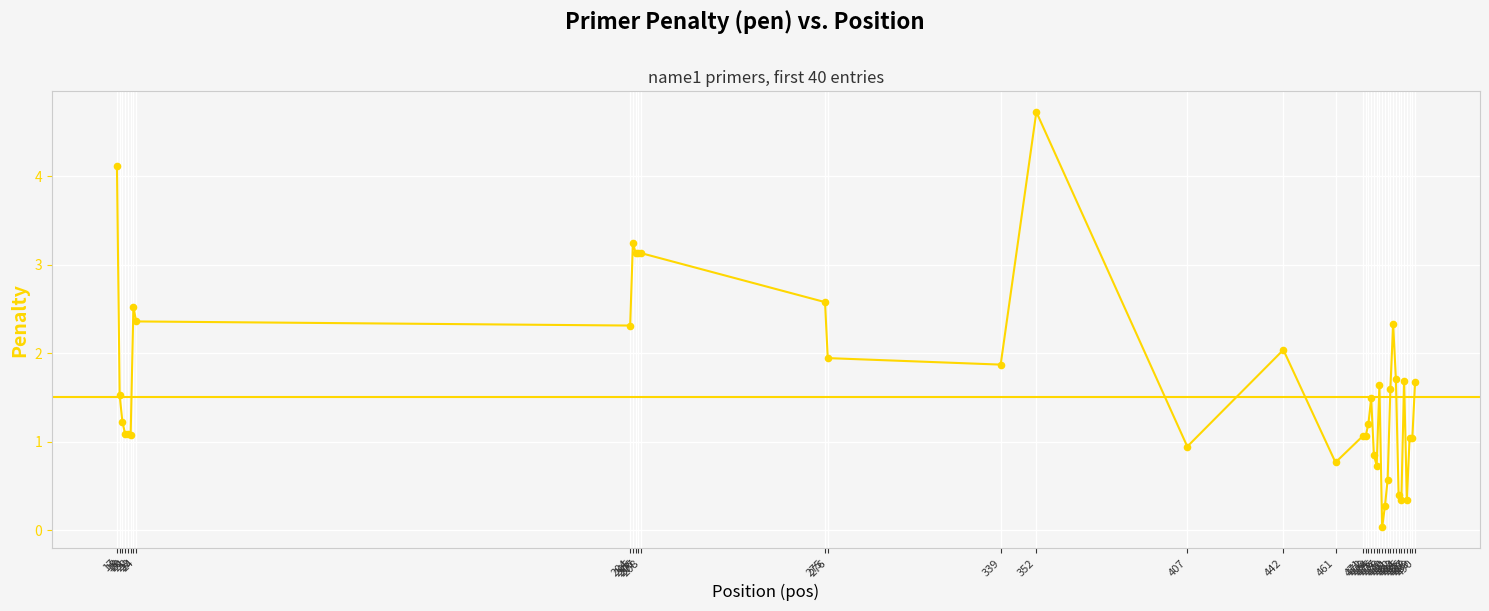

Between 477 and 20, which is larger?

477